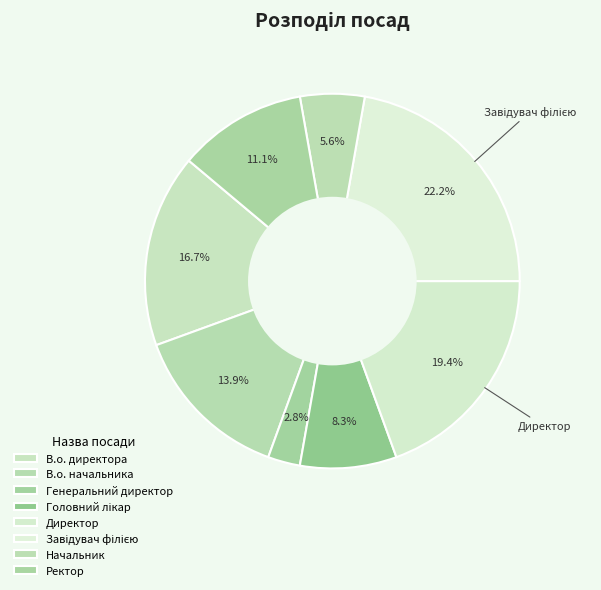

What is the total percentage of Ректор and Головний лікар?

19.4%